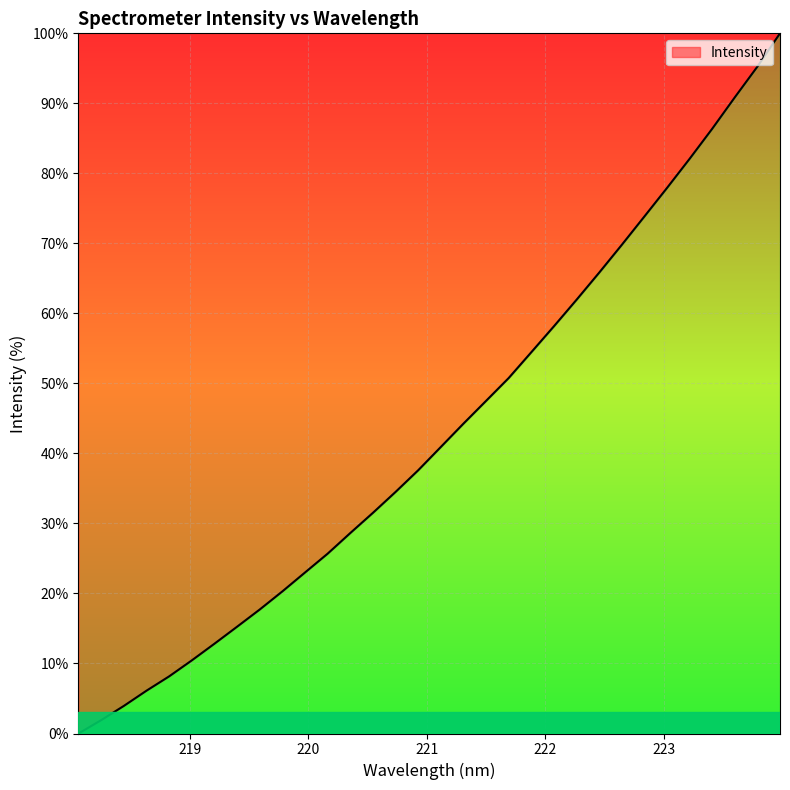

What is the difference between the maximum and minimum values?

100.0